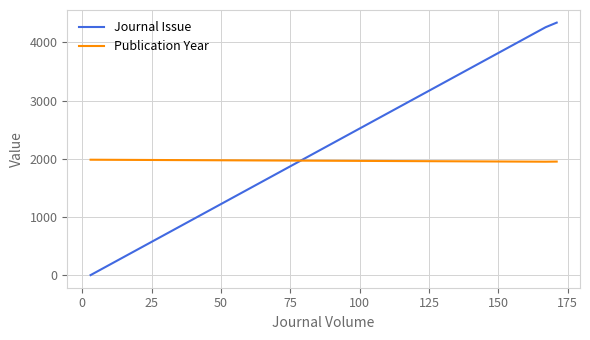

List the series in order of their overall mean, lowest first.

Publication Year, Journal Issue